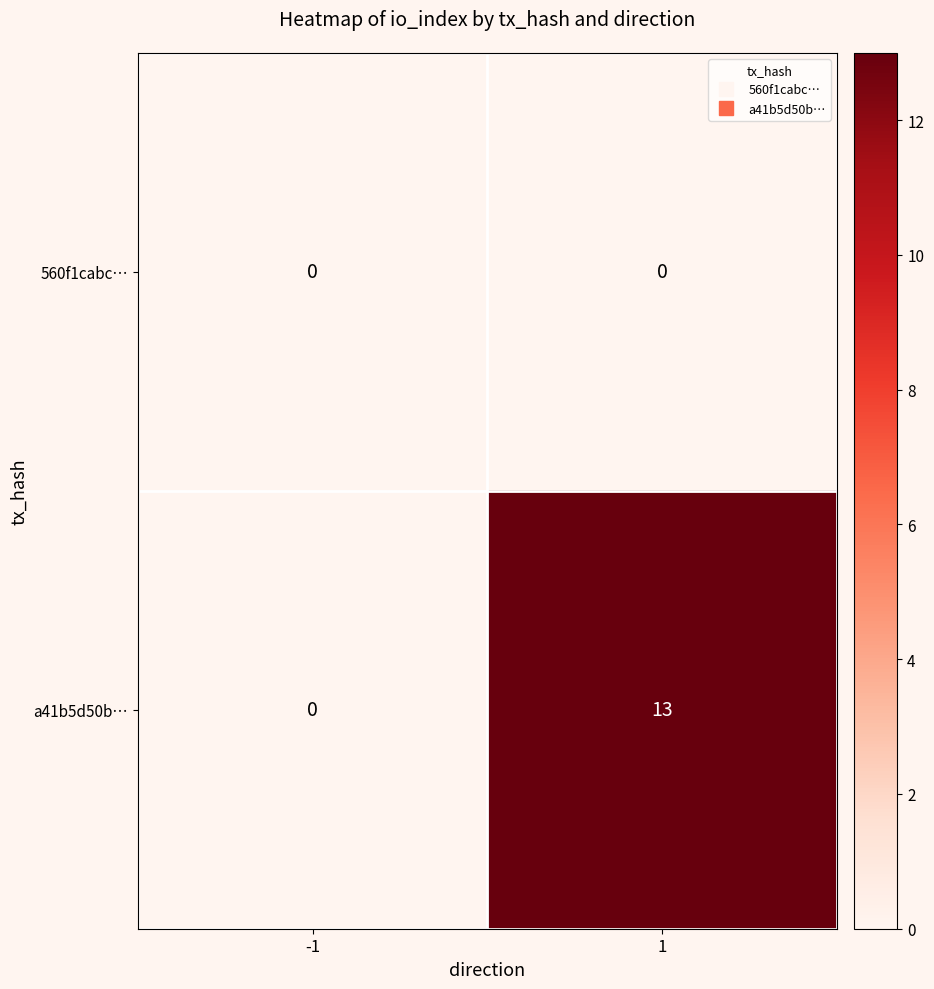

Is the value of a41b5d50b… at 1 greater than the value of 560f1cabc… at -1?

Yes